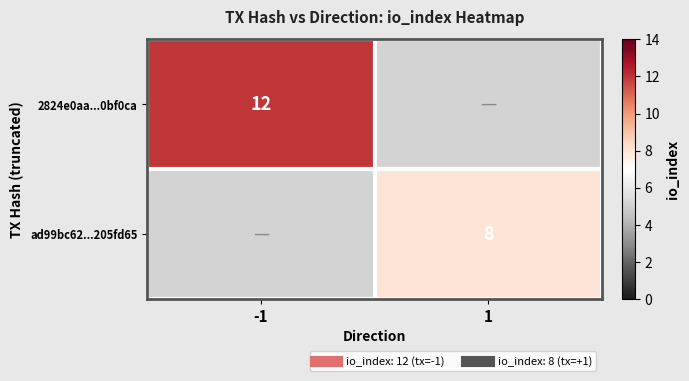

The value of ad99bc62...205fd65 at -1 is 3. True or false?

False